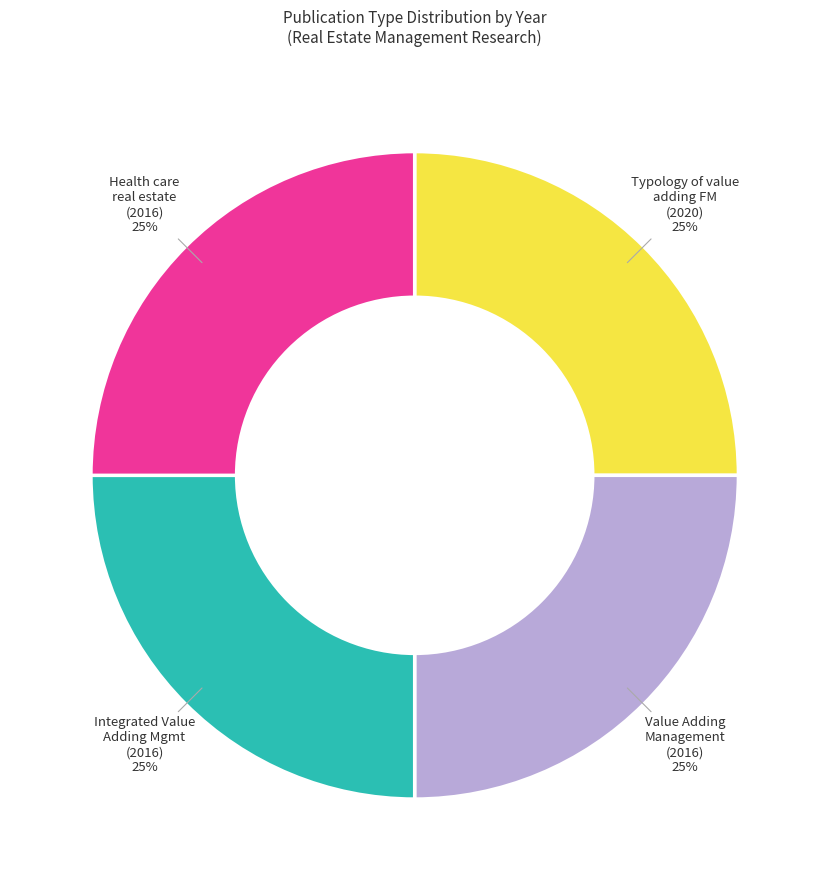

Is there a majority slice in this chart?

No